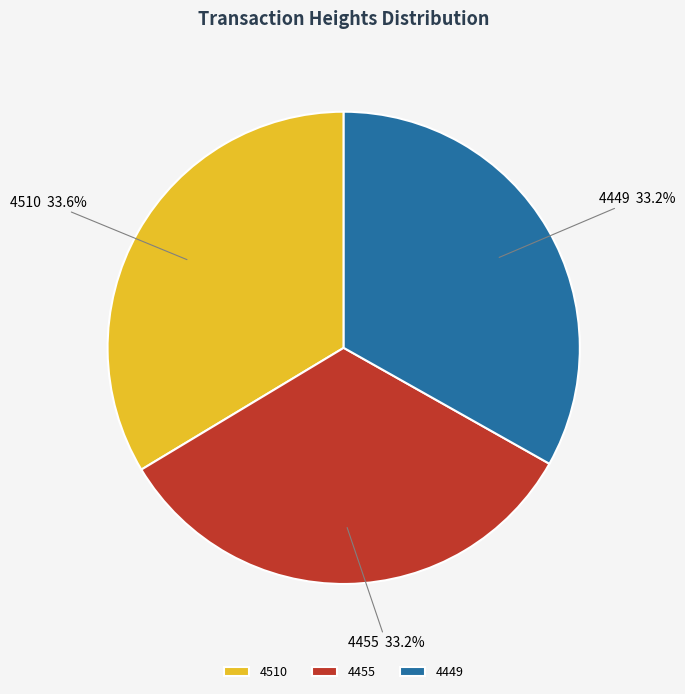

To the nearest percent, what portion does 4449 represent?

33%